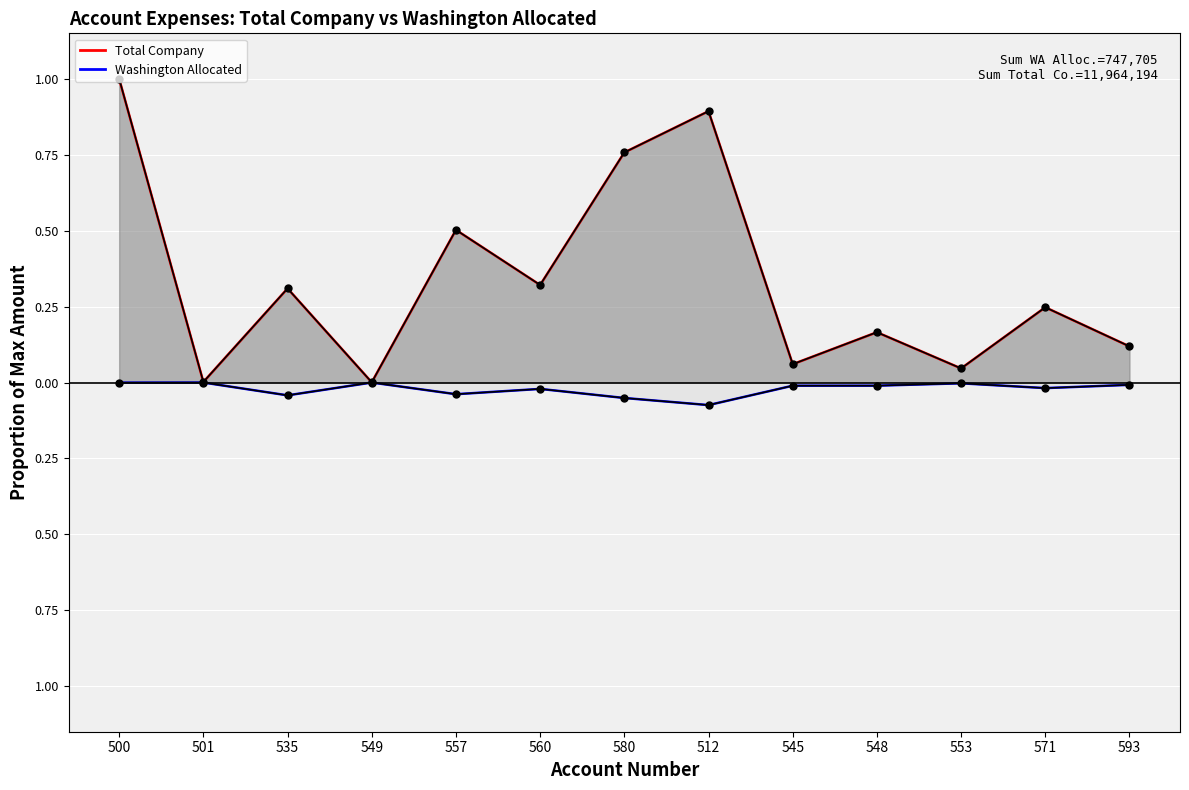

Reading left to right, what are all the values shown in this chart?

Total Company (smooth): 500=1.0	501=0.0	535=0.3	549=0.0	557=0.5	560=0.3	580=0.8	512=0.9	545=0.1	548=0.2	553=0.0	571=0.2	593=0.1
Washington Allocated (smooth): 500=-0.0	501=-0.0	535=-0.0	549=-0.0	557=-0.0	560=-0.0	580=-0.1	512=-0.1	545=-0.0	548=-0.0	553=-0.0	571=-0.0	593=-0.0